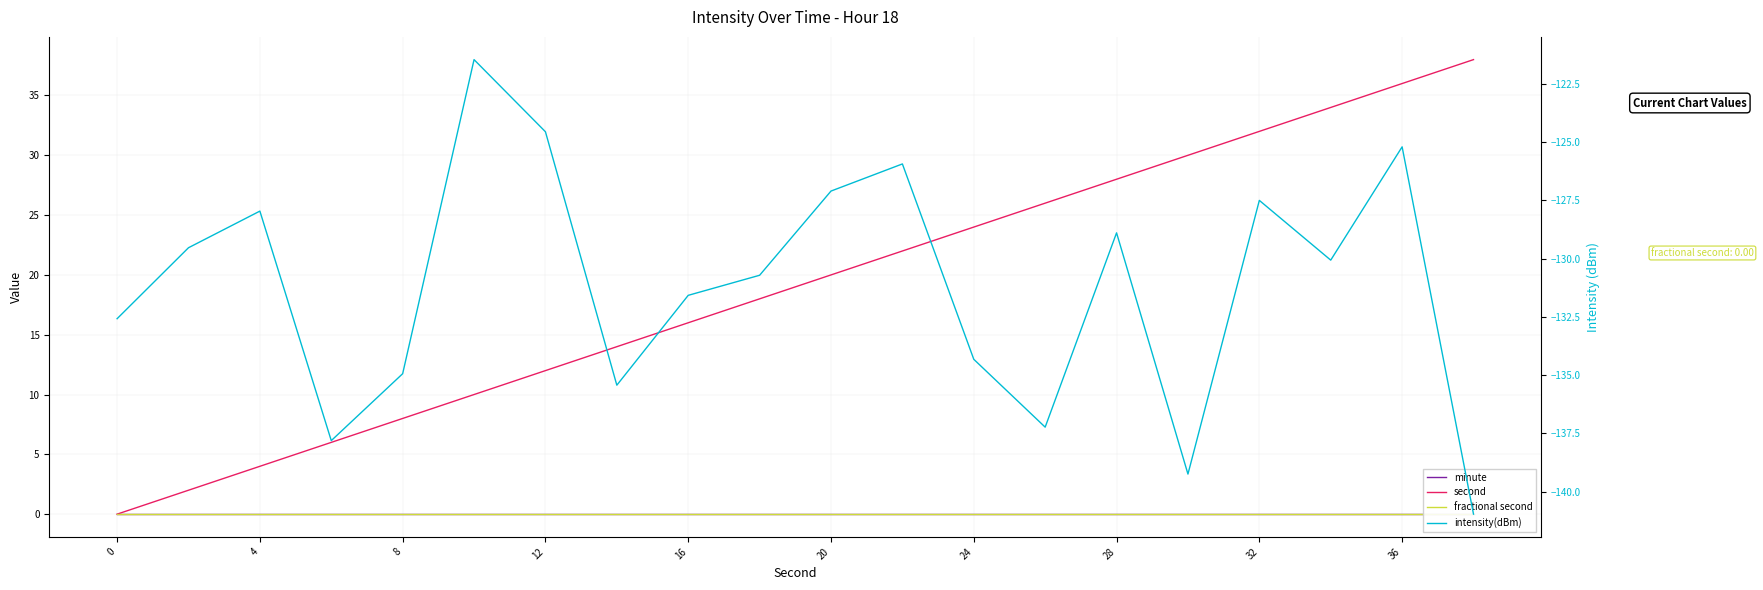

What is the value of the second point at the 4th from the left?

6.0